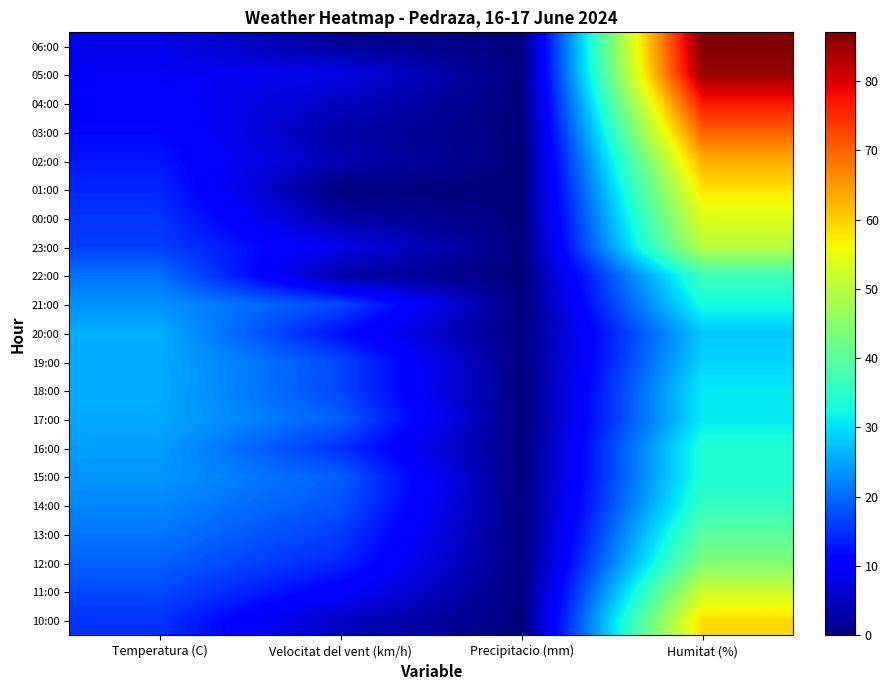

What is the total value across all series at Temperatura (C)?

387.7